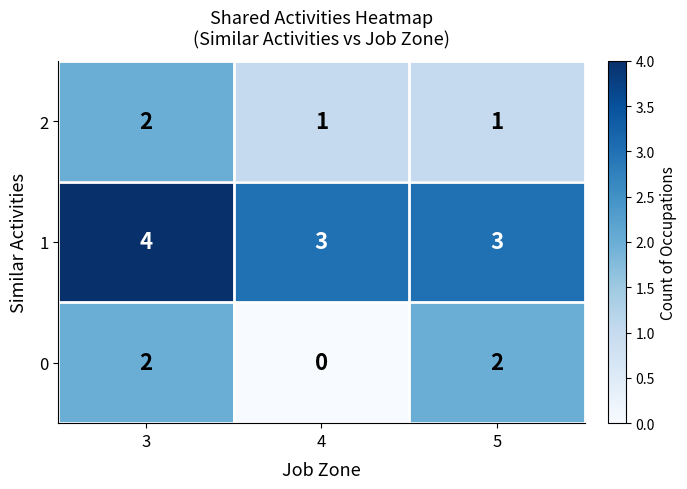

What is the average value of the 1 series?

3